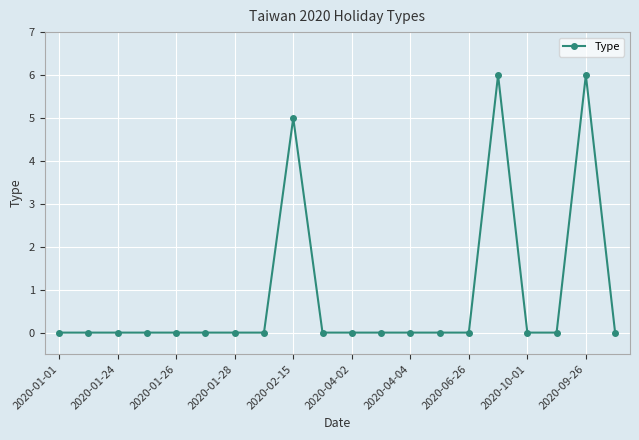

What is the difference between the maximum and minimum values?

6